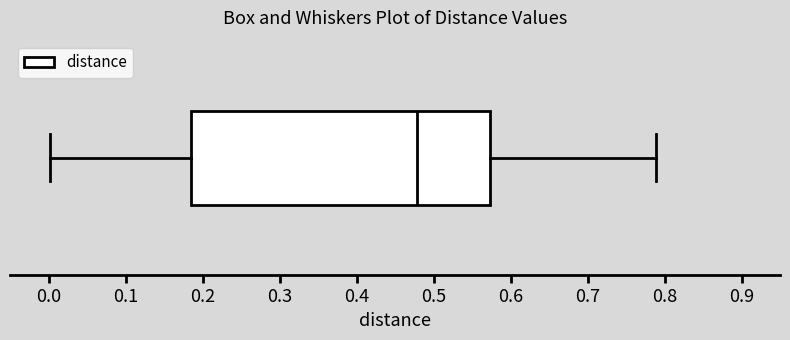

Where does the right whisker of the box end on the x-axis? The values are not printed on the chart, so give them approximately, as read against the axis.

0.79